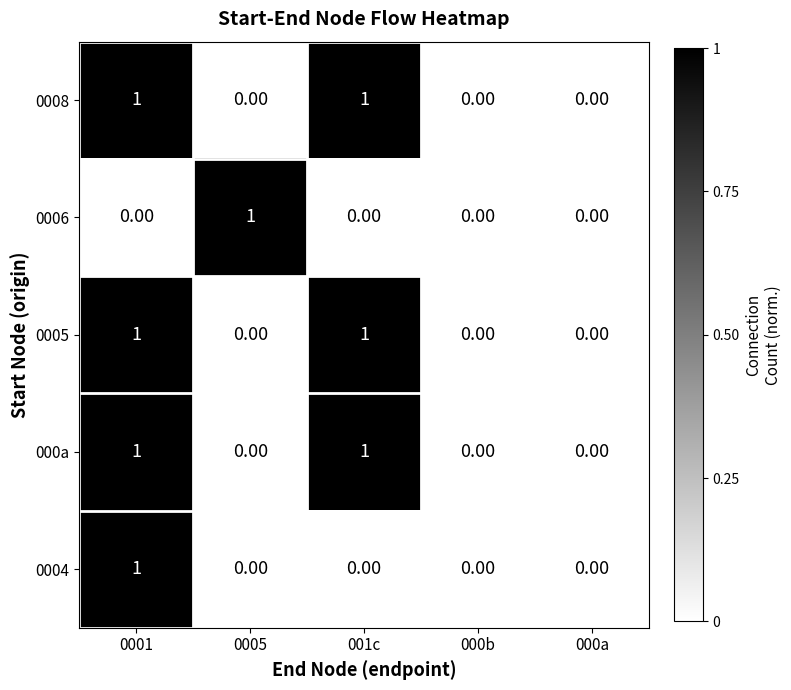

Between 0005 and 000b, which series saw the biggest shift?

0006